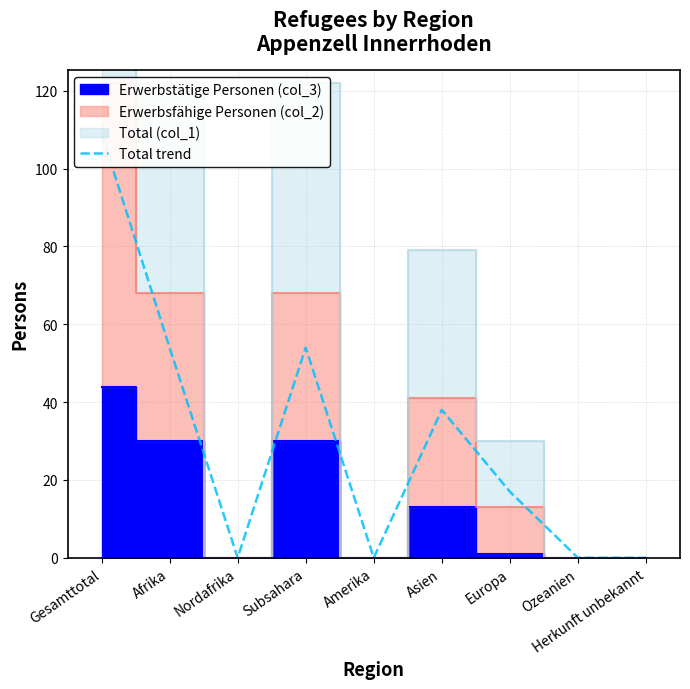

Count the values in the range 0 to 54.

8